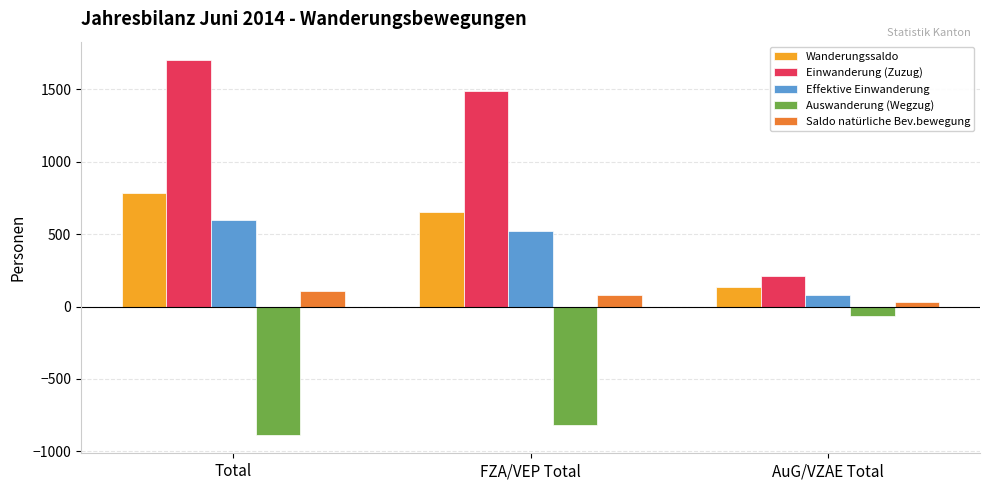

Is the value of Effektive Einwanderung at Total greater than the value of Wanderungssaldo at AuG/VZAE Total?

Yes